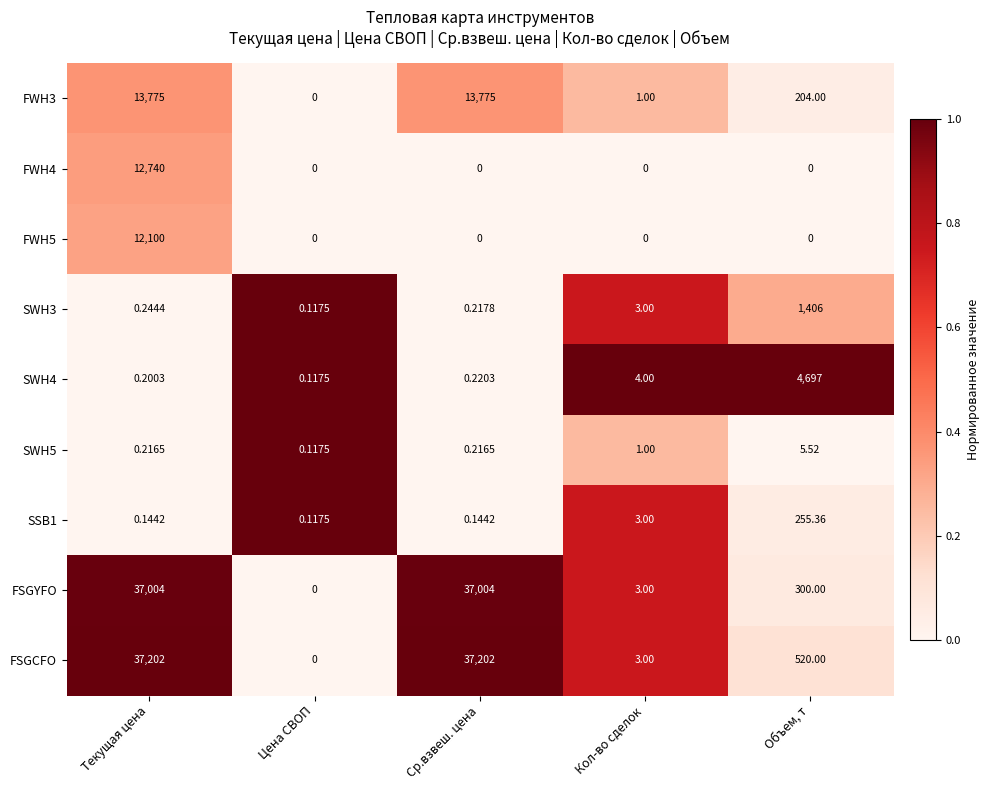

Between Текущая цена and Объем, т, which series saw the biggest shift?

FSGYFO